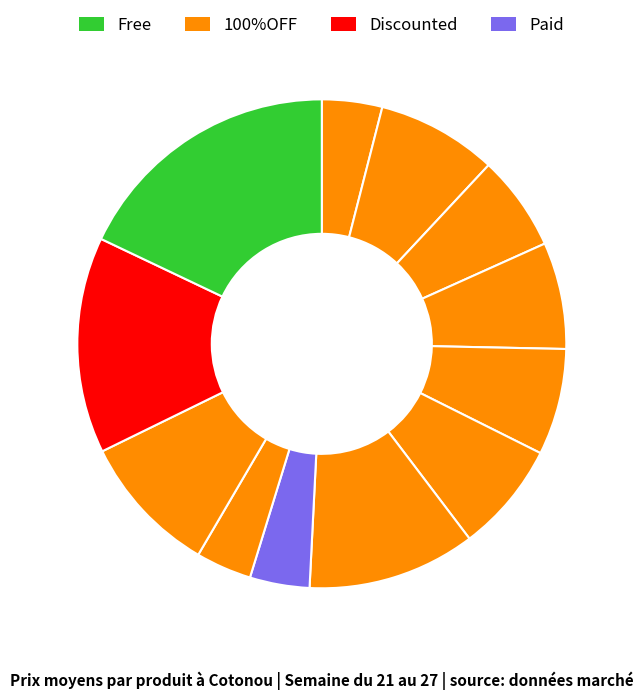

Count the number of slices in the pie.

12